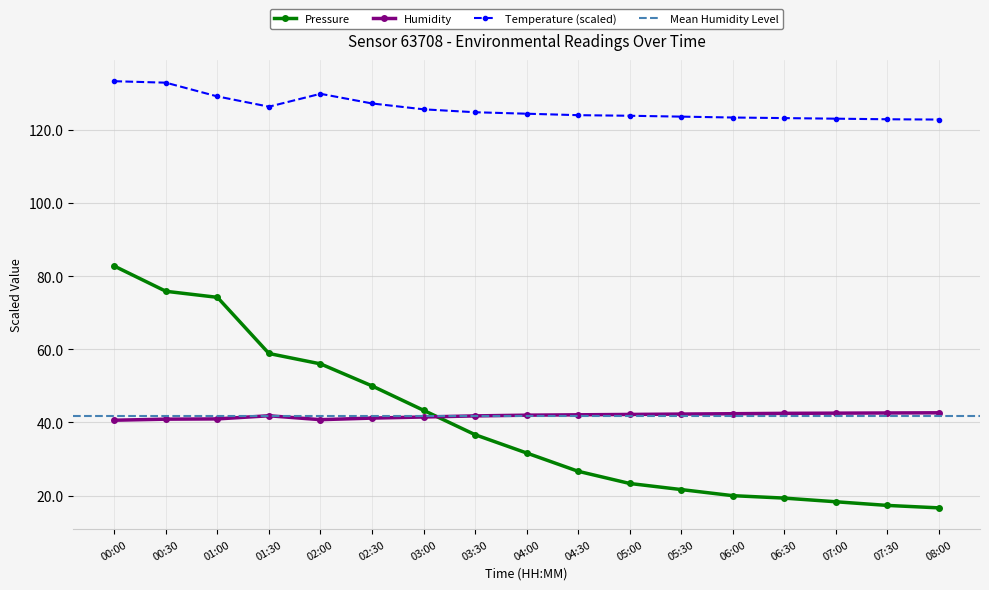

What position from the right is 05:00?

7